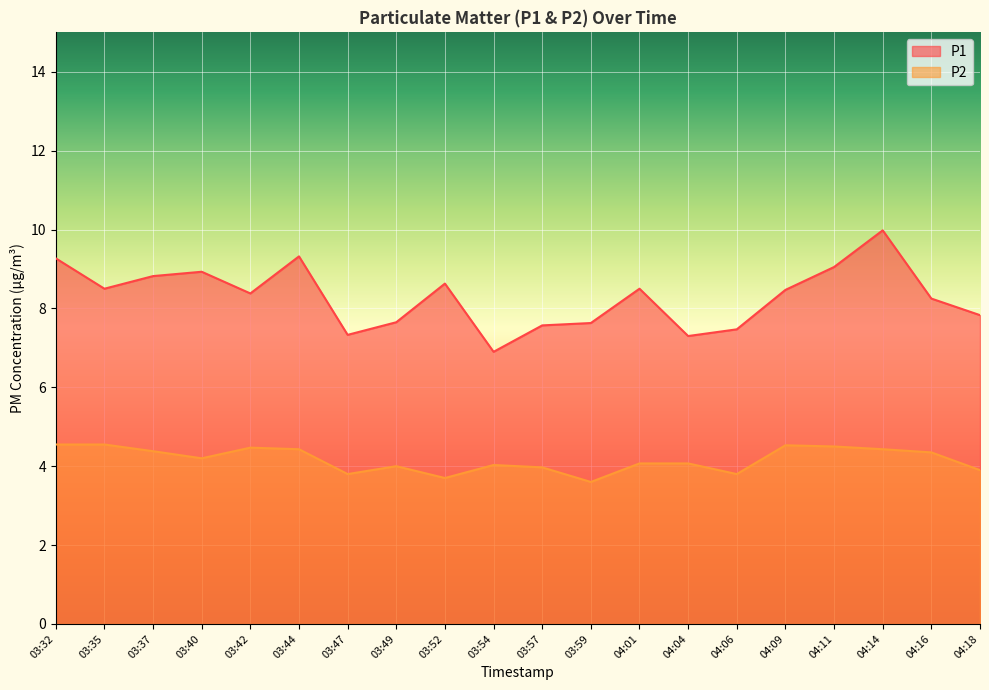

What is the average value of the P2 series?

4.2